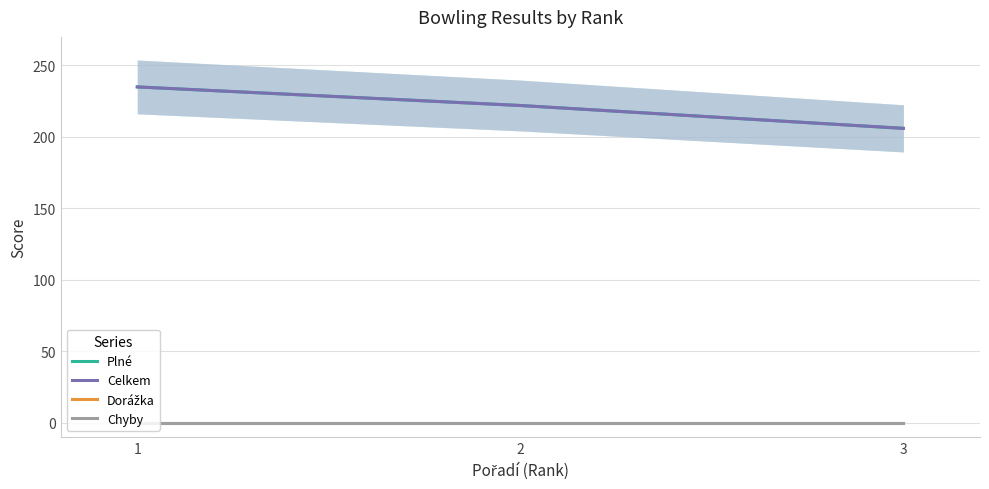

What is the sum of the Celkem values at 1 and 2?

457